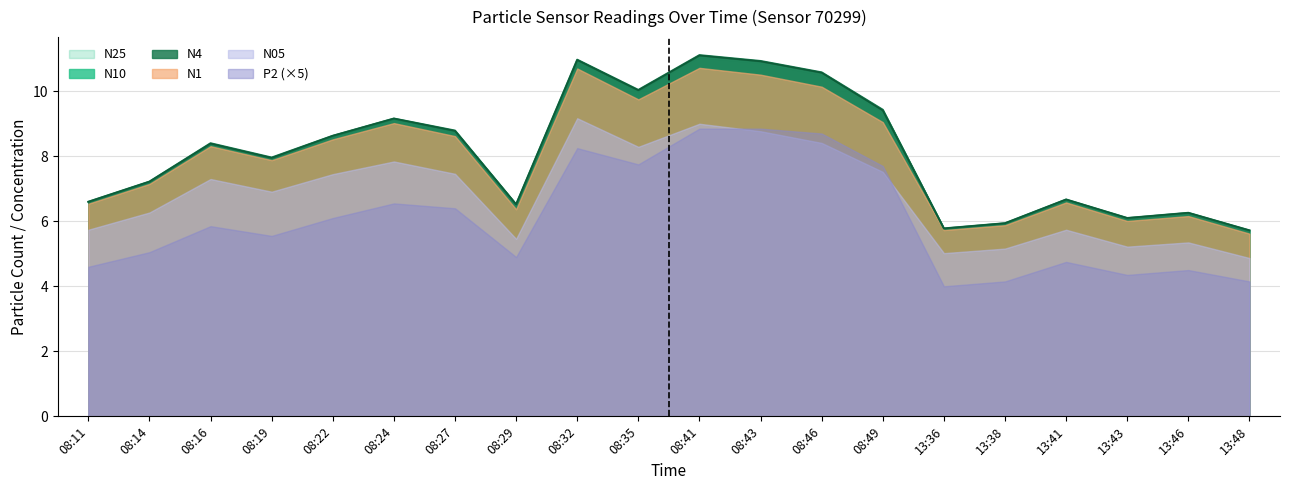

Which category has the lowest value in the N4 series?

13:48